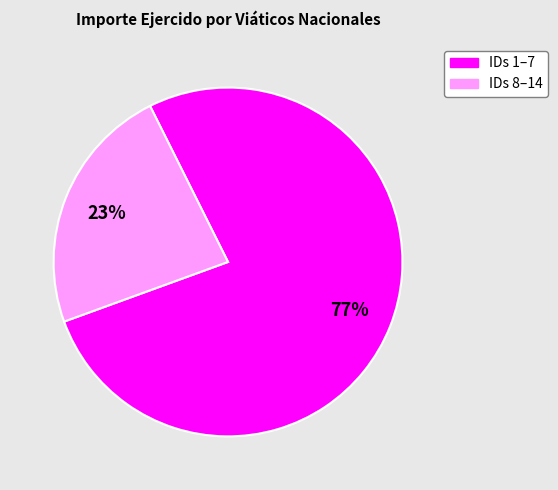

Count the number of slices in the pie.

2